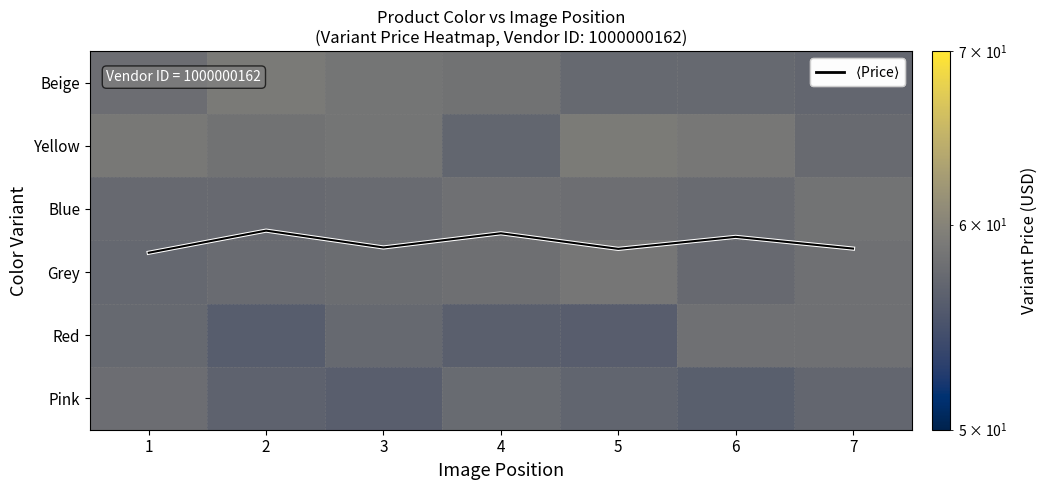

Which category has the highest value across all series?

5